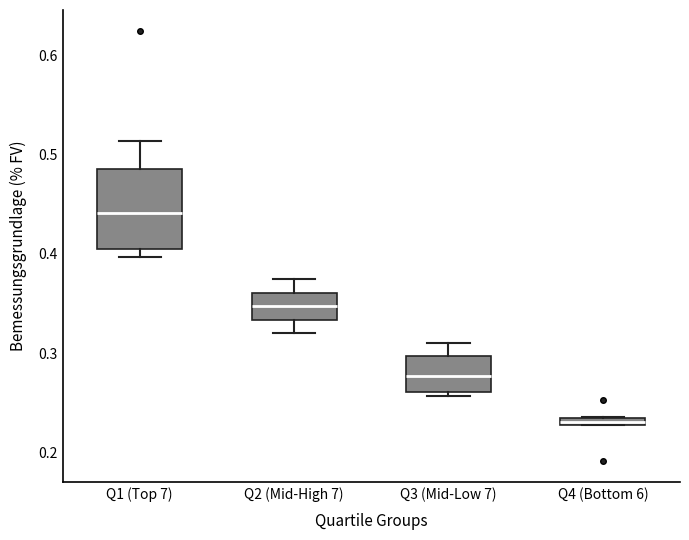

Comparing the boxes themselves (not the whiskers), which one is the tallest?

Q1 (Top 7)